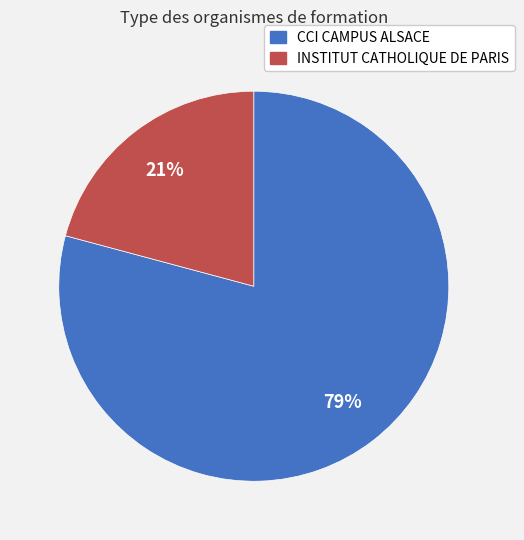

Approximately how many times larger is the value at INSTITUT CATHOLIQUE DE PARIS compared to CCI CAMPUS ALSACE?

0.3